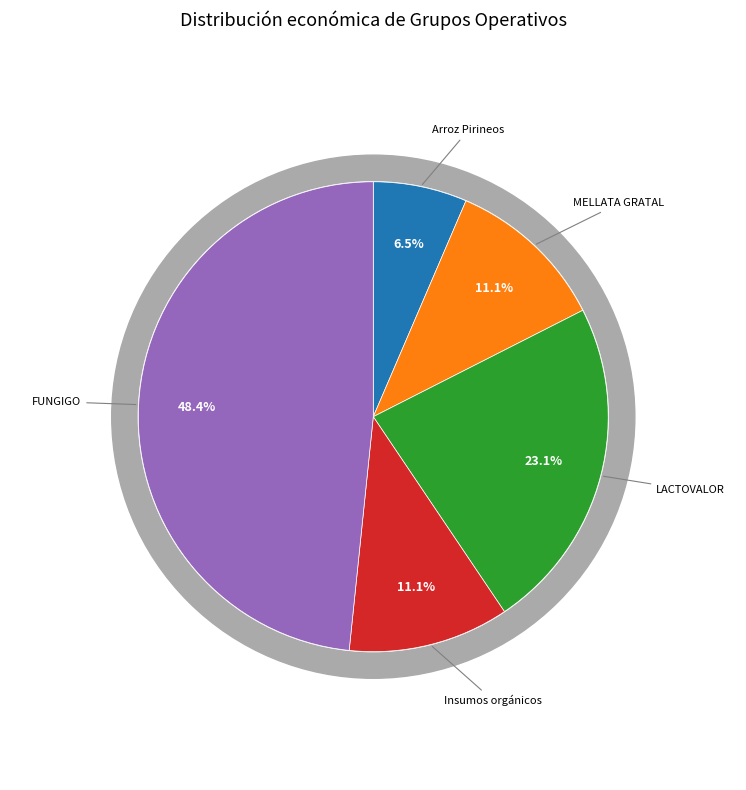

To the nearest percent, what is the difference between the FUNGIGO and LACTOVALOR slice percentages?

25%